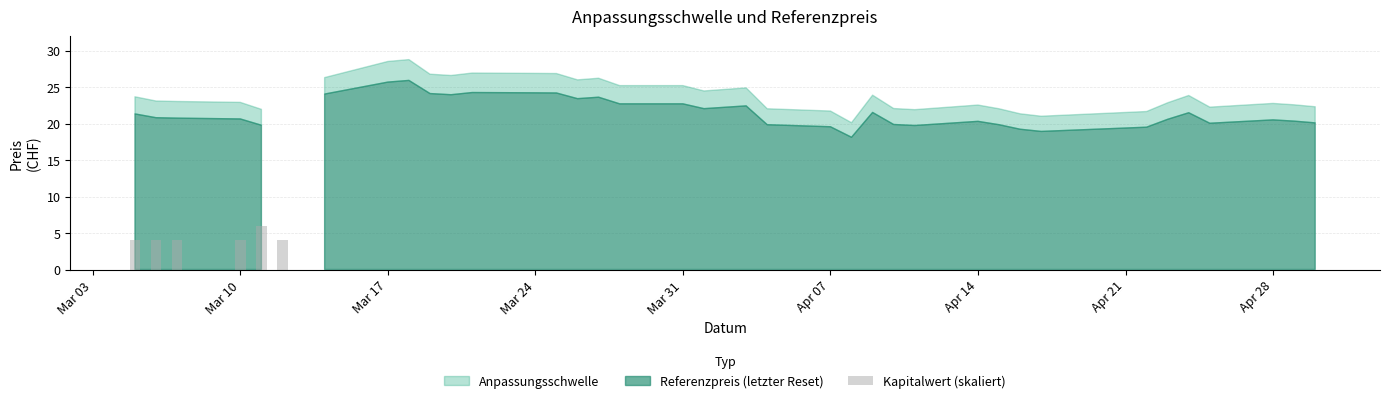

Reading right to left, transcribe all the data shown in this chart.

0	0	0	0	0	0	0	0	0	0	0	0	0	0	0	0	0	0	0	0	0	0	0	0	0	0	0	0	0	0	0	0	4	6	4	4	4	4